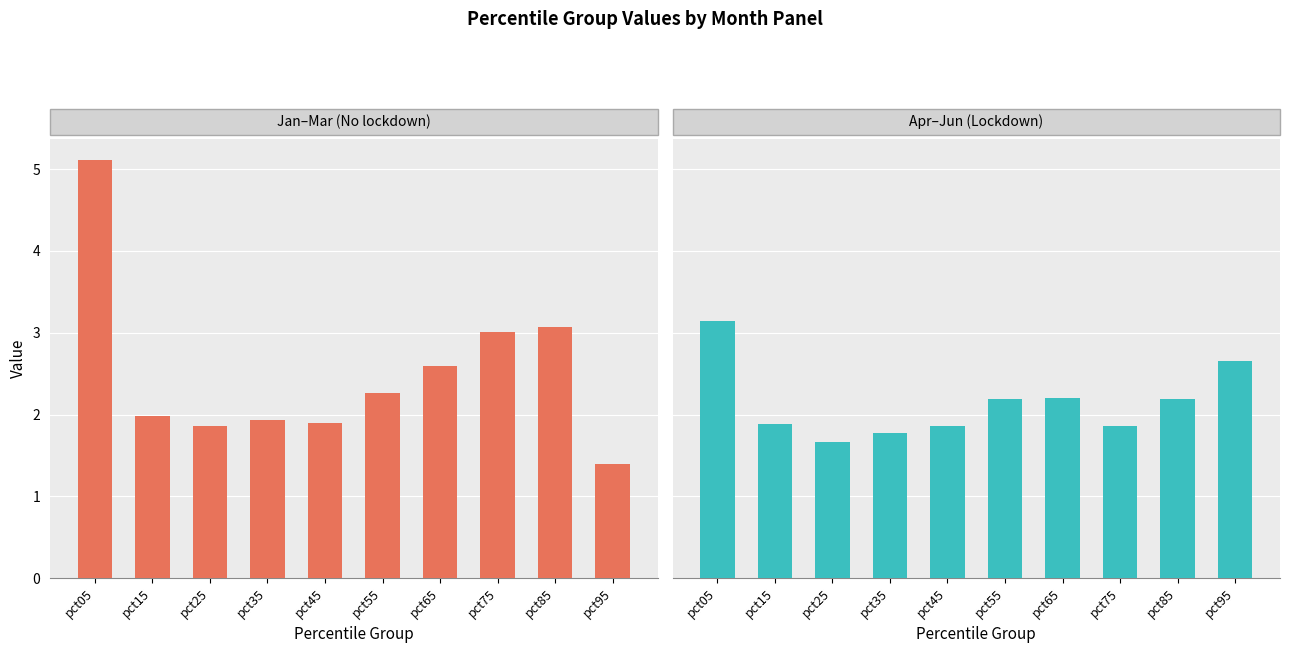

What is the difference between the maximum and minimum values in the Apr–Jun (Lockdown) series?

1.5